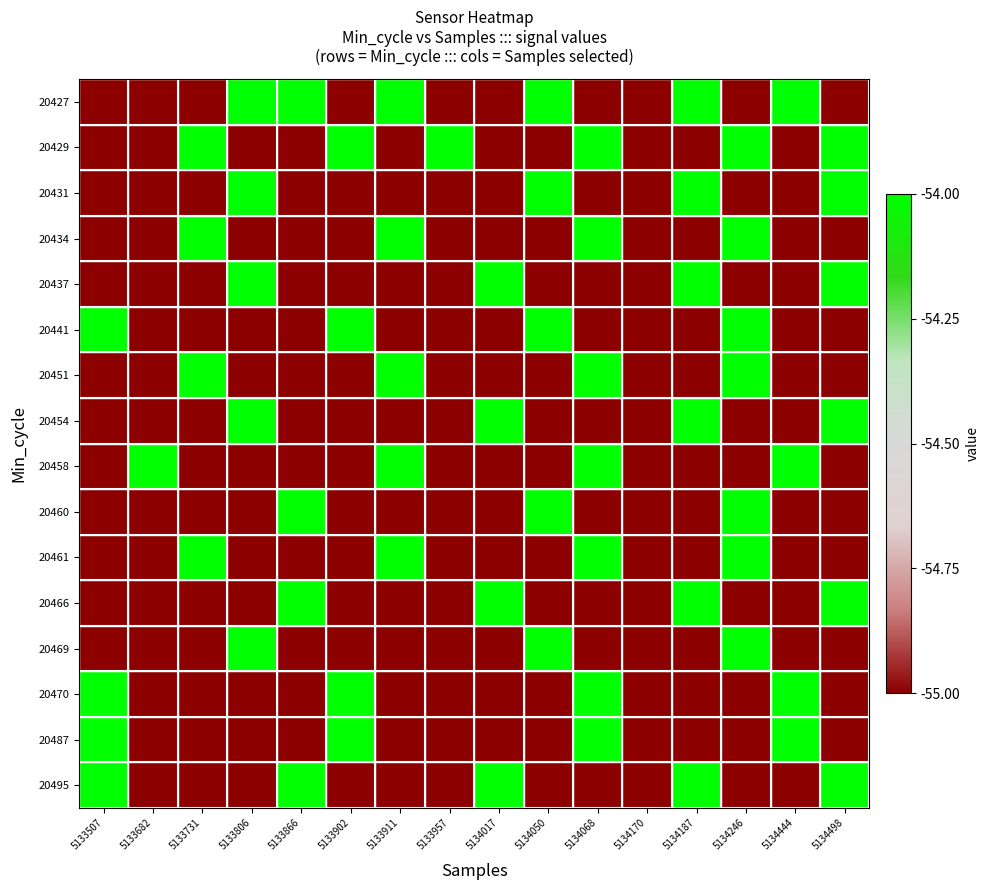

Reading left to right, transcribe all the data shown in this chart.

20427: 5133507=-55	5133682=-55	5133731=-55	5133806=-54	5133866=-54	5133902=-55	5133911=-54	5133957=-55	5134017=-55	5134050=-54	5134068=-55	5134170=-55	5134187=-54	5134246=-55	5134444=-54	5134498=-55
20429: 5133507=-55	5133682=-55	5133731=-54	5133806=-55	5133866=-55	5133902=-54	5133911=-55	5133957=-54	5134017=-55	5134050=-55	5134068=-54	5134170=-55	5134187=-55	5134246=-54	5134444=-55	5134498=-54
20431: 5133507=-55	5133682=-55	5133731=-55	5133806=-54	5133866=-55	5133902=-55	5133911=-55	5133957=-55	5134017=-55	5134050=-54	5134068=-55	5134170=-55	5134187=-54	5134246=-55	5134444=-55	5134498=-54
20434: 5133507=-55	5133682=-55	5133731=-54	5133806=-55	5133866=-55	5133902=-55	5133911=-54	5133957=-55	5134017=-55	5134050=-55	5134068=-54	5134170=-55	5134187=-55	5134246=-54	5134444=-55	5134498=-55
20437: 5133507=-55	5133682=-55	5133731=-55	5133806=-54	5133866=-55	5133902=-55	5133911=-55	5133957=-55	5134017=-54	5134050=-55	5134068=-55	5134170=-55	5134187=-54	5134246=-55	5134444=-55	5134498=-54
20441: 5133507=-54	5133682=-55	5133731=-55	5133806=-55	5133866=-55	5133902=-54	5133911=-55	5133957=-55	5134017=-55	5134050=-54	5134068=-55	5134170=-55	5134187=-55	5134246=-54	5134444=-55	5134498=-55
20451: 5133507=-55	5133682=-55	5133731=-54	5133806=-55	5133866=-55	5133902=-55	5133911=-54	5133957=-55	5134017=-55	5134050=-55	5134068=-54	5134170=-55	5134187=-55	5134246=-54	5134444=-55	5134498=-55
20454: 5133507=-55	5133682=-55	5133731=-55	5133806=-54	5133866=-55	5133902=-55	5133911=-55	5133957=-55	5134017=-54	5134050=-55	5134068=-55	5134170=-55	5134187=-54	5134246=-55	5134444=-55	5134498=-54
20458: 5133507=-55	5133682=-54	5133731=-55	5133806=-55	5133866=-55	5133902=-55	5133911=-54	5133957=-55	5134017=-55	5134050=-55	5134068=-54	5134170=-55	5134187=-55	5134246=-55	5134444=-54	5134498=-55
20460: 5133507=-55	5133682=-55	5133731=-55	5133806=-55	5133866=-54	5133902=-55	5133911=-55	5133957=-55	5134017=-55	5134050=-54	5134068=-55	5134170=-55	5134187=-55	5134246=-54	5134444=-55	5134498=-55
20461: 5133507=-55	5133682=-55	5133731=-54	5133806=-55	5133866=-55	5133902=-55	5133911=-54	5133957=-55	5134017=-55	5134050=-55	5134068=-54	5134170=-55	5134187=-55	5134246=-54	5134444=-55	5134498=-55
20466: 5133507=-55	5133682=-55	5133731=-55	5133806=-55	5133866=-54	5133902=-55	5133911=-55	5133957=-55	5134017=-54	5134050=-55	5134068=-55	5134170=-55	5134187=-54	5134246=-55	5134444=-55	5134498=-54
20469: 5133507=-55	5133682=-55	5133731=-55	5133806=-54	5133866=-55	5133902=-55	5133911=-55	5133957=-55	5134017=-55	5134050=-54	5134068=-55	5134170=-55	5134187=-55	5134246=-54	5134444=-55	5134498=-55
20470: 5133507=-54	5133682=-55	5133731=-55	5133806=-55	5133866=-55	5133902=-54	5133911=-55	5133957=-55	5134017=-55	5134050=-55	5134068=-54	5134170=-55	5134187=-55	5134246=-55	5134444=-54	5134498=-55
20487: 5133507=-54	5133682=-55	5133731=-55	5133806=-55	5133866=-55	5133902=-54	5133911=-55	5133957=-55	5134017=-55	5134050=-55	5134068=-54	5134170=-55	5134187=-55	5134246=-55	5134444=-54	5134498=-55
20495: 5133507=-54	5133682=-55	5133731=-55	5133806=-55	5133866=-54	5133902=-55	5133911=-55	5133957=-55	5134017=-54	5134050=-55	5134068=-55	5134170=-55	5134187=-54	5134246=-55	5134444=-55	5134498=-54